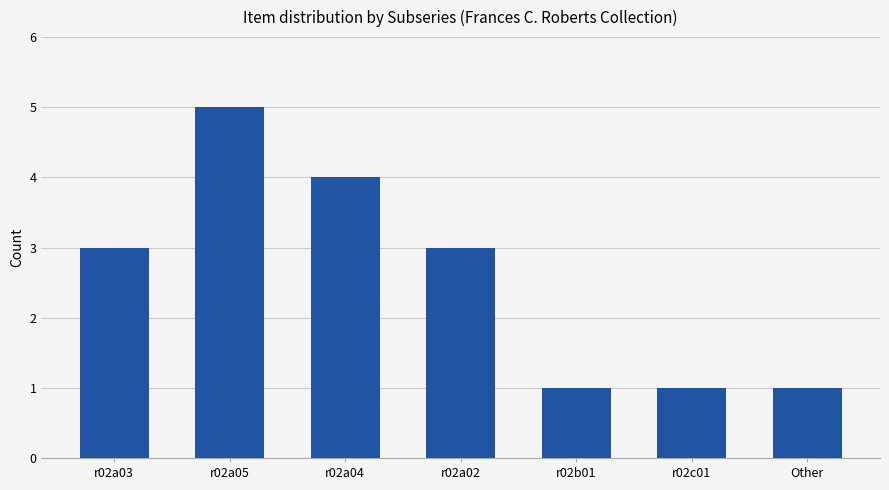

How many values are between 1 and 4?

6